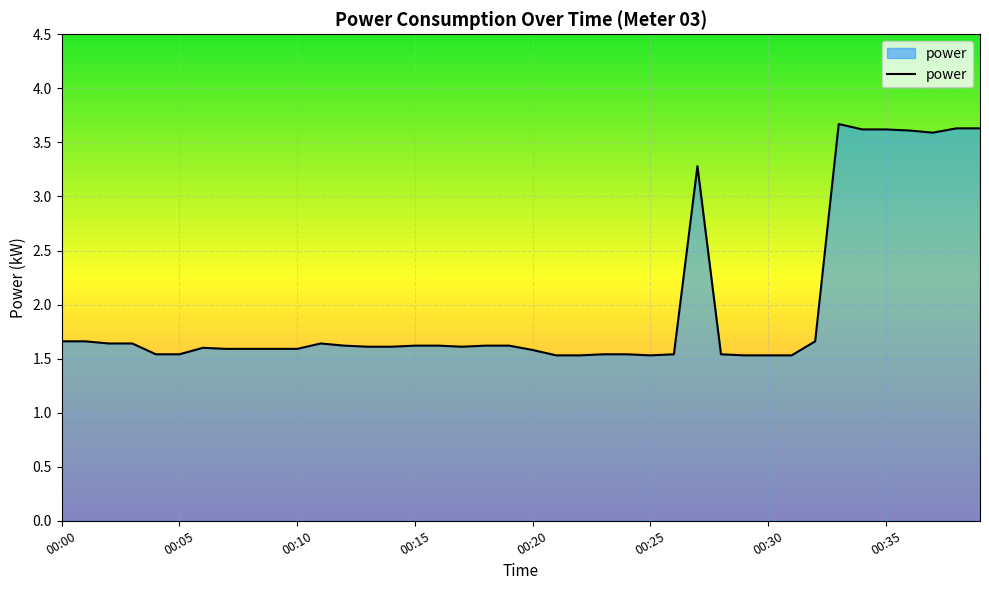

What is the maximum value shown in the chart?

3.7